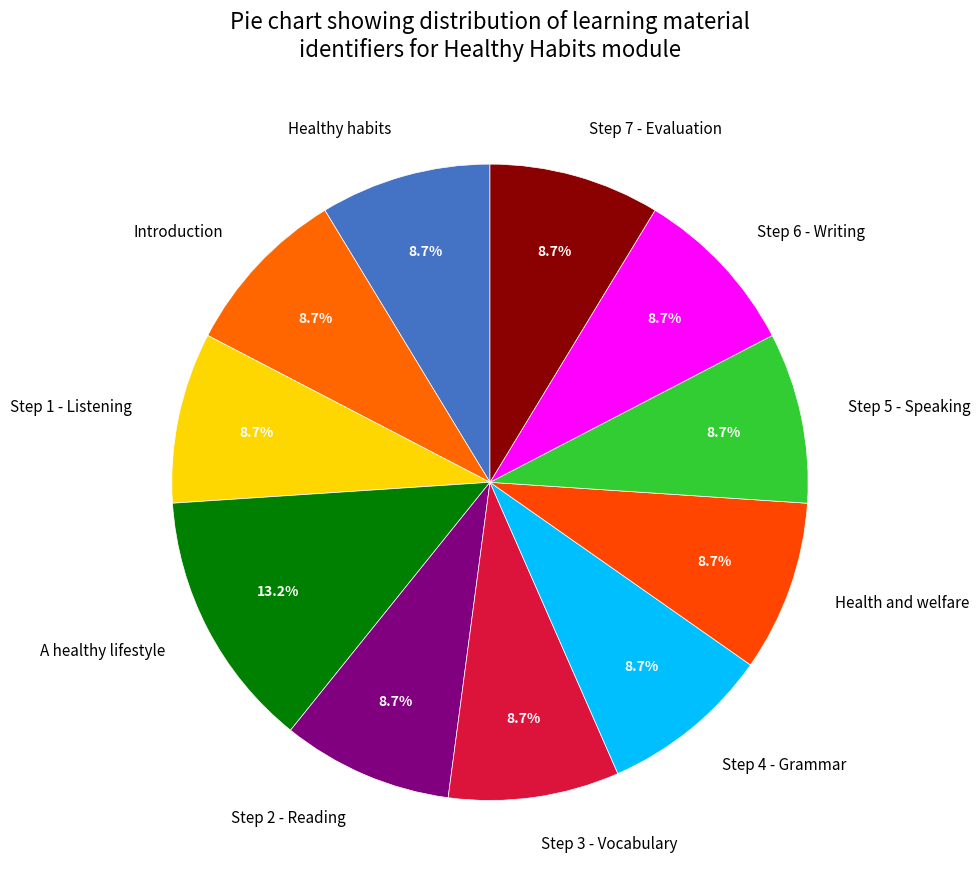

Does Step 5 - Speaking account for over 50% of the chart?

No